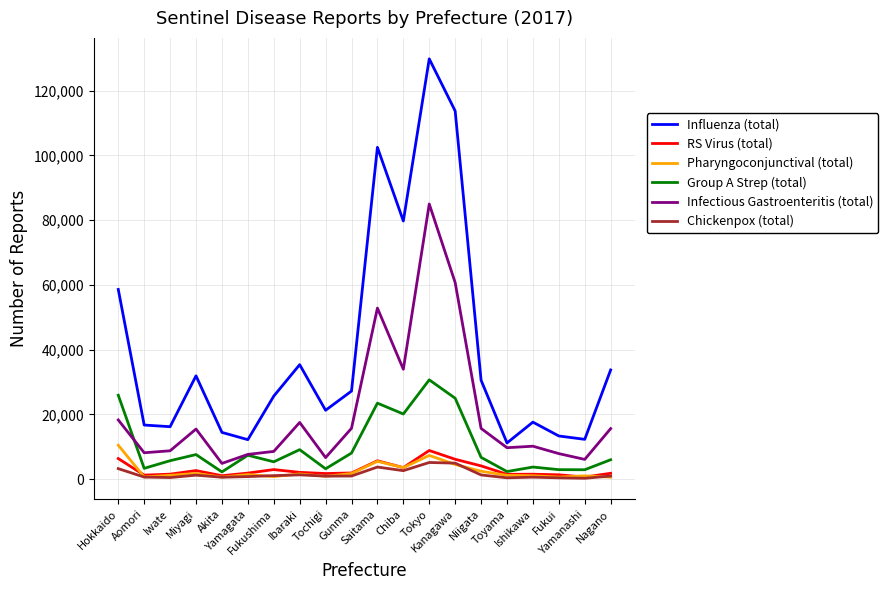

At how many categories does at least one series exceed 98326?

3